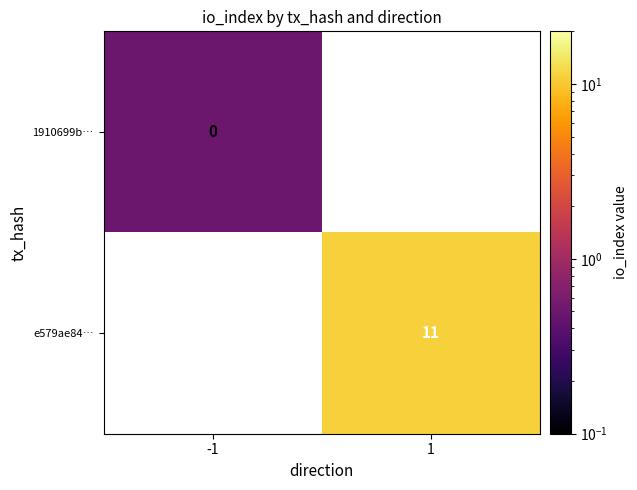

The e579ae84… series shows 11.0 at 1. True or false?

True